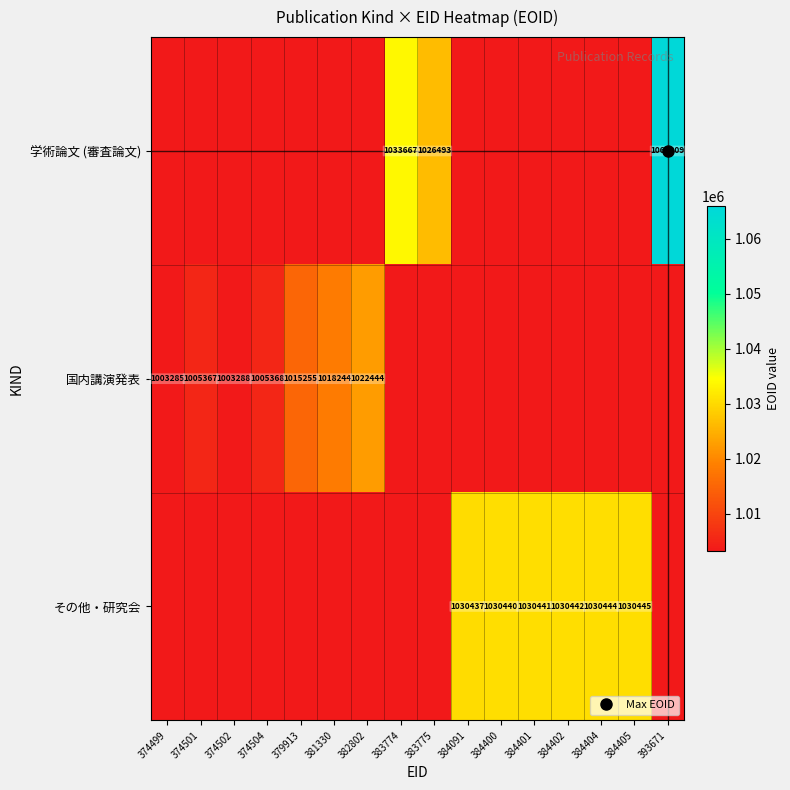

What is the sum of the 国内講演発表 values at 374502 and 384405?

1003288